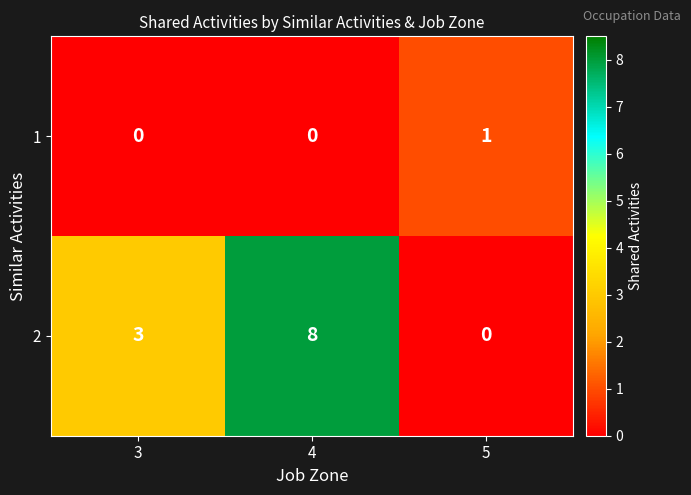

Reading left to right, extract all data points from this chart.

1: 0	0	1
2: 3	8	0